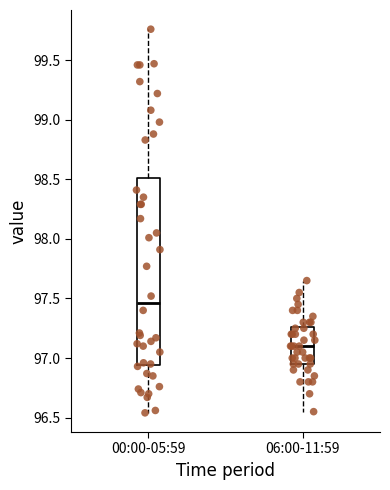

Comparing the boxes themselves (not the whiskers), which one is the tallest?

00:00-05:59